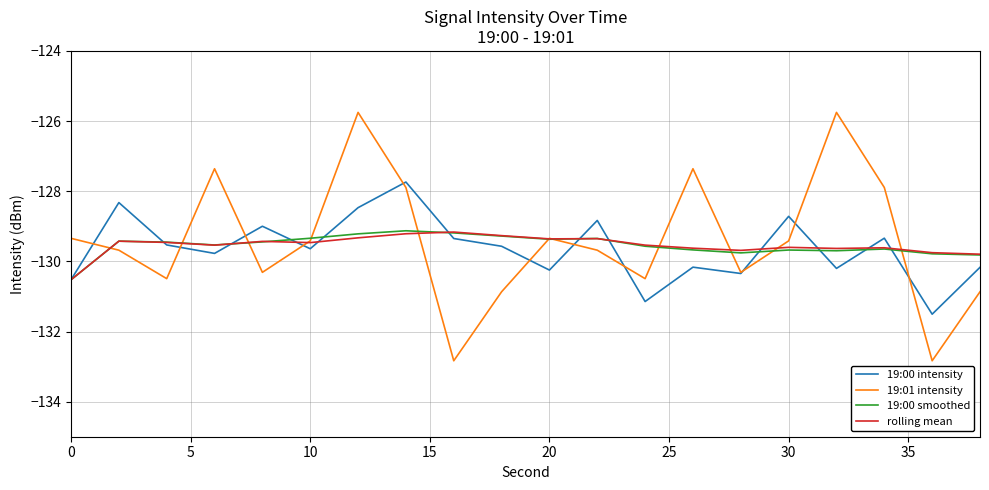

What is the maximum value for 19:00 intensity?

-127.7